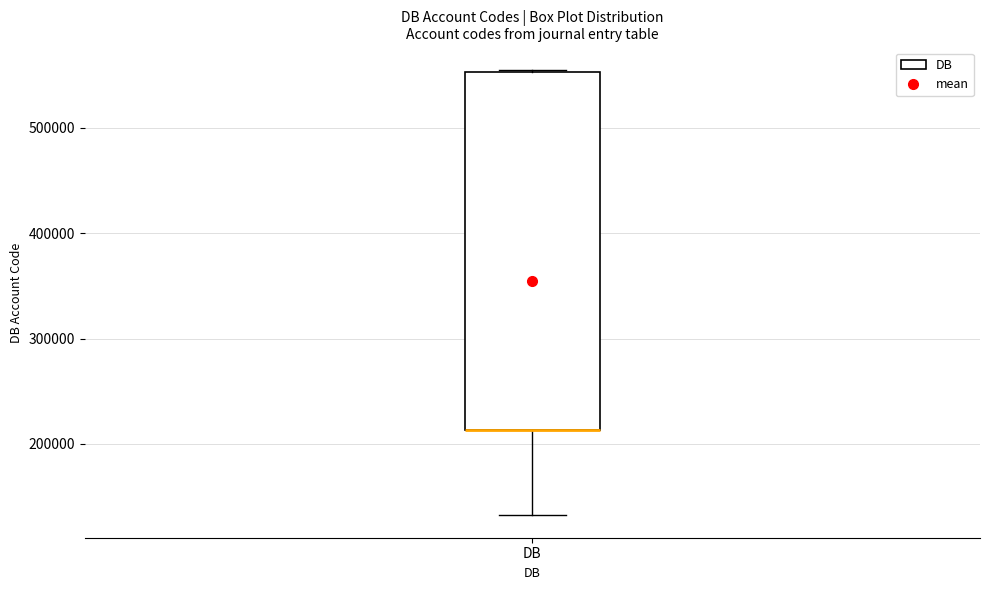

Read this box plot against the y-axis: the position of the median line, the range covered by the box, and the ends of both whiskers. The values are not printed on the chart, so give them approximately, as read against the axis.

median 210000 (drawn on the box's lower edge), box 210000 to 550000, whiskers 130000 to 560000